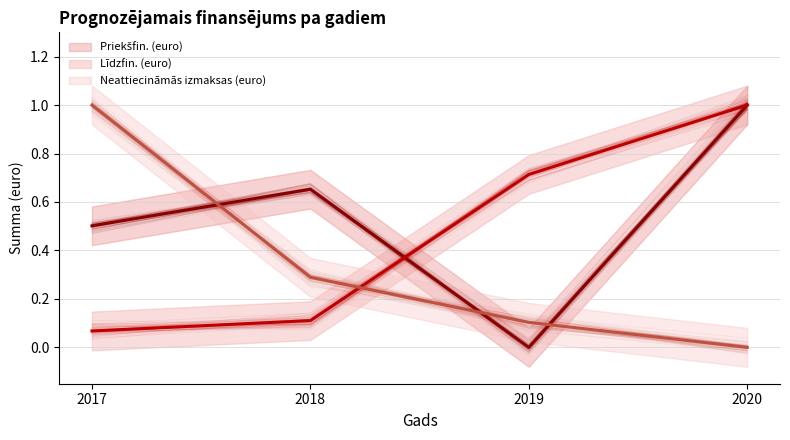

Is this an area chart (filled region under the line)?

No